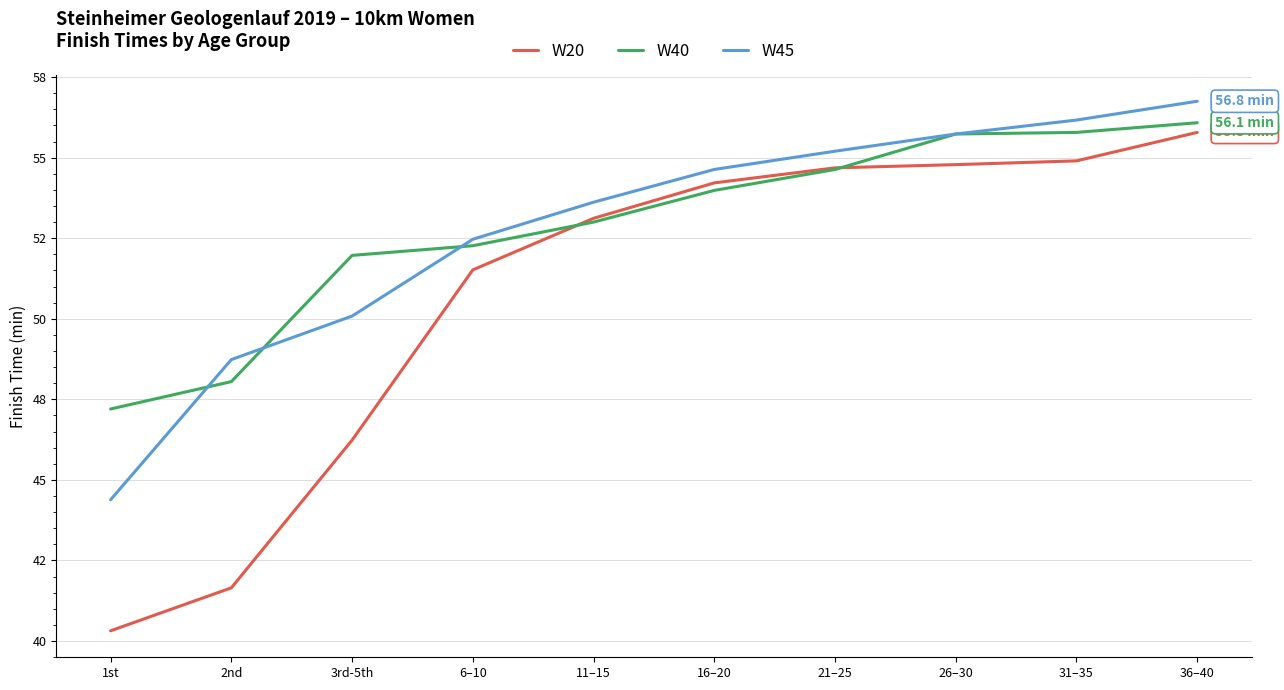

What is the minimum value for W40?

47.2